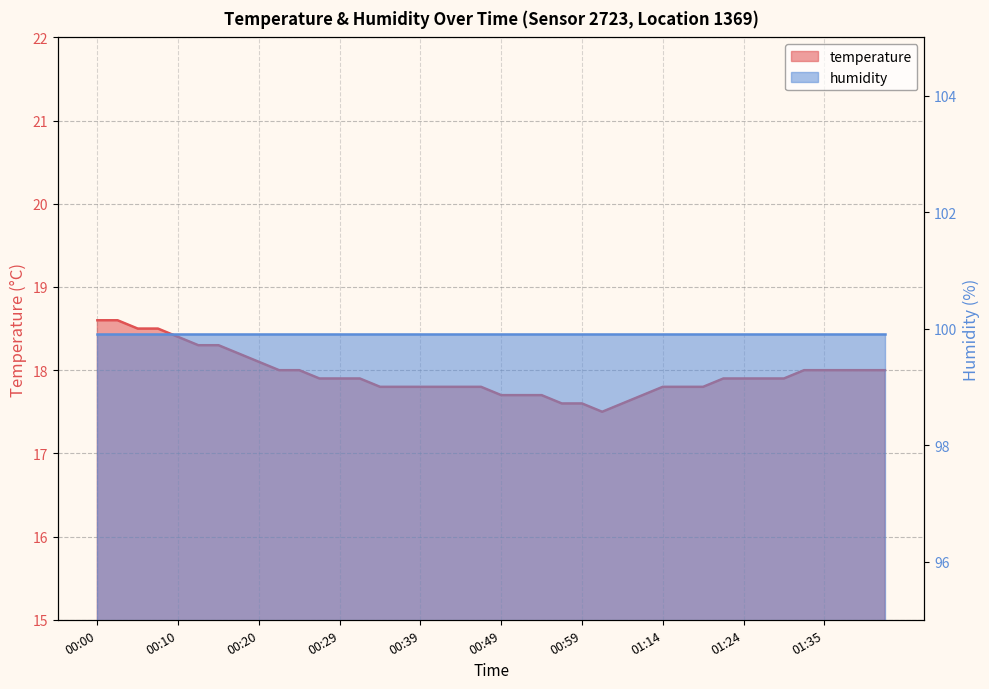

Reading left to right, list all the values displayed in this chart.

00:00=18.6	00:03=18.6	00:05=18.5	00:08=18.5	00:10=18.4	00:12=18.3	00:15=18.3	00:17=18.2	00:20=18.1	00:22=18.0	00:25=18.0	00:27=17.9	00:29=17.9	00:32=17.9	00:34=17.8	00:37=17.8	00:39=17.8	00:42=17.8	00:44=17.8	00:46=17.8	00:49=17.7	00:51=17.7	00:54=17.7	00:56=17.6	00:59=17.6	01:01=17.5	01:03=17.6	01:12=17.7	01:14=17.8	01:17=17.8	01:20=17.8	01:22=17.9	01:24=17.9	01:27=17.9	01:29=17.9	01:32=18.0	01:35=18.0	01:37=18.0	01:39=18.0	01:42=18.0